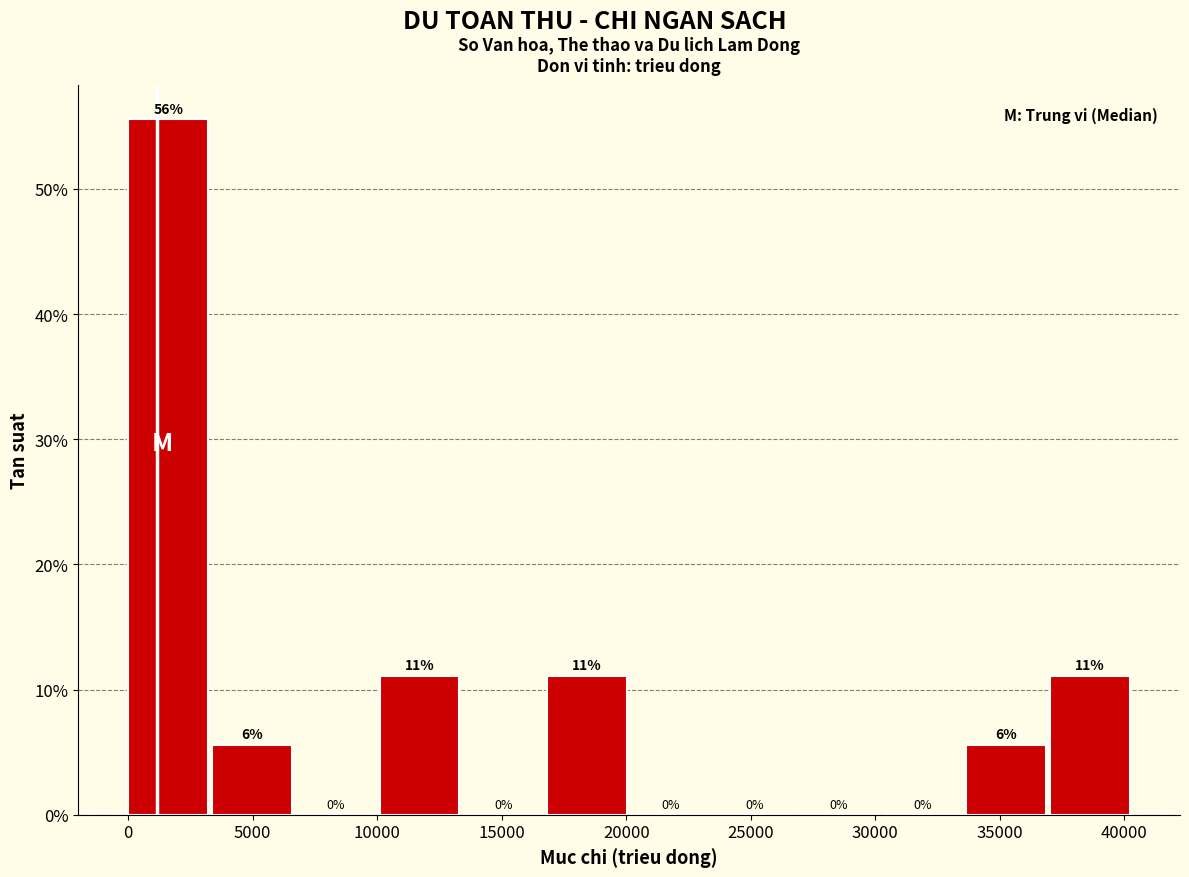

Over which range of the x-axis is the bar tallest?

0 to 3500